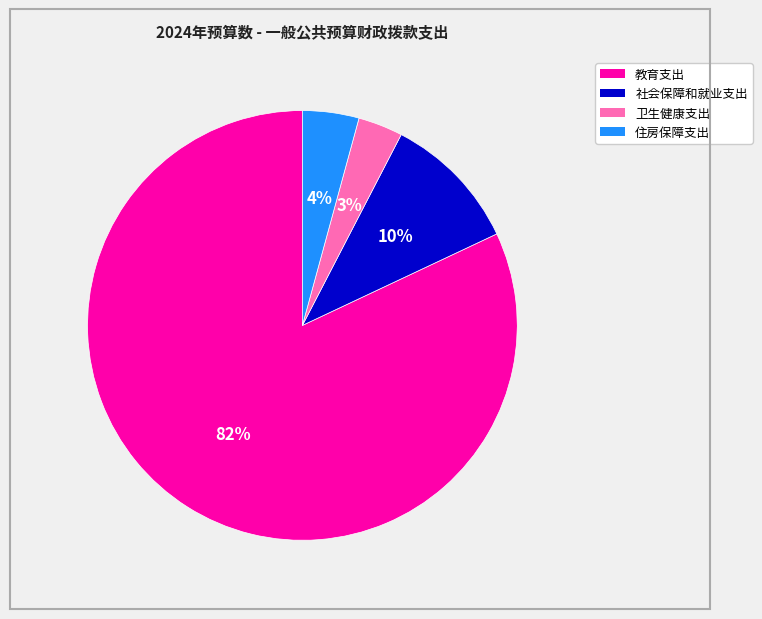

To the nearest percent, what percentage of the pie is 社会保障和就业支出?

10%